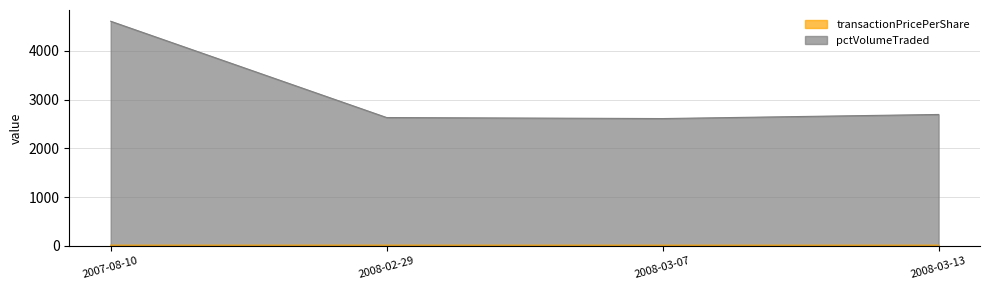

Where is the first local minimum for pctVolumeTraded?

2008-03-07